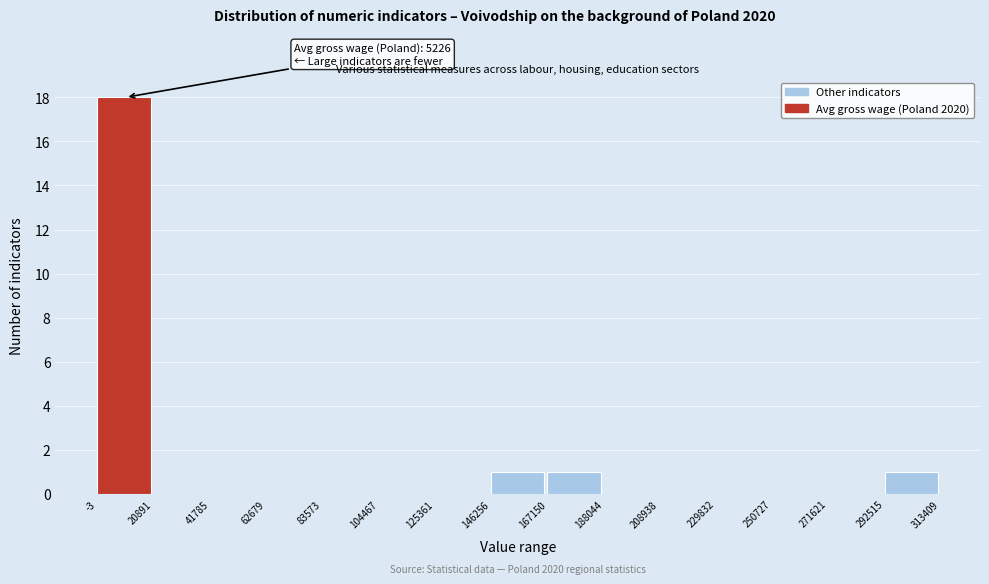

Which range on the x-axis has the tallest bar?

-3 to 20891